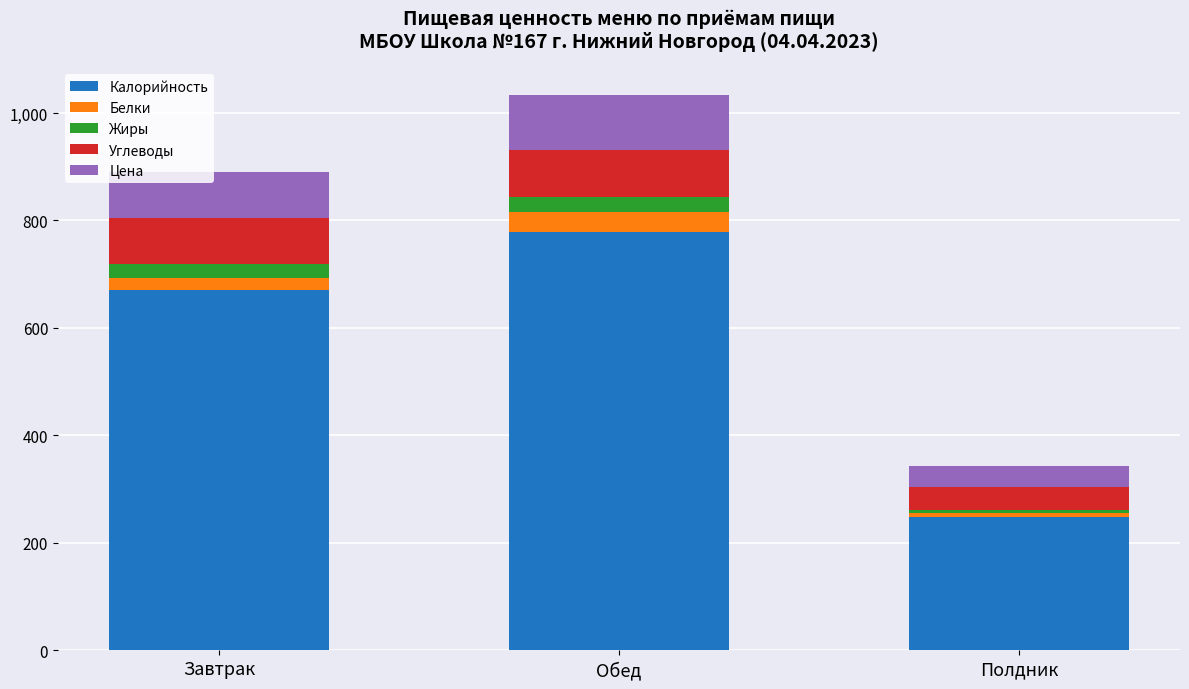

How many data points in Калорийность are less than 671?

1